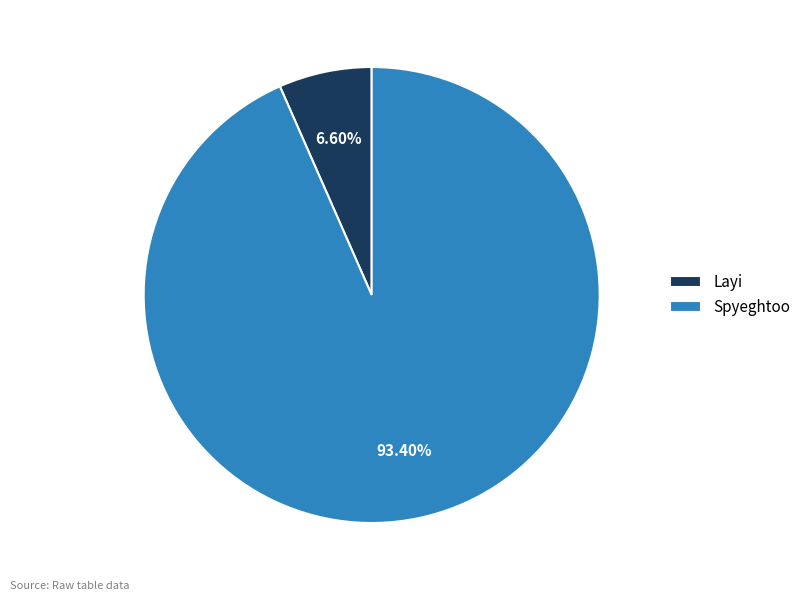

Which slice is the largest?

Spyeghtoo